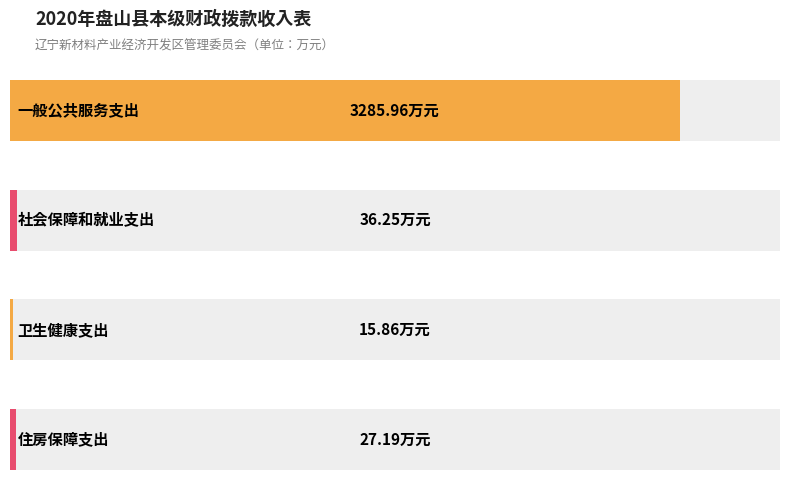

At which label is the value closest to 1650?

社会保障和就业支出